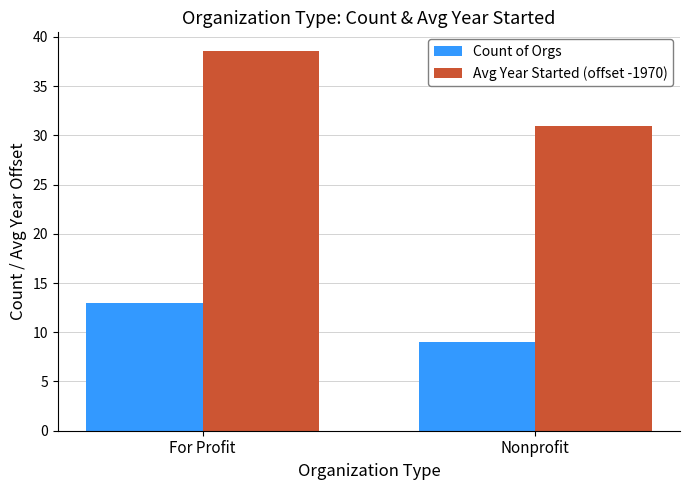

Where does the Avg Year Started (offset -1970) series first go above 38?

For Profit